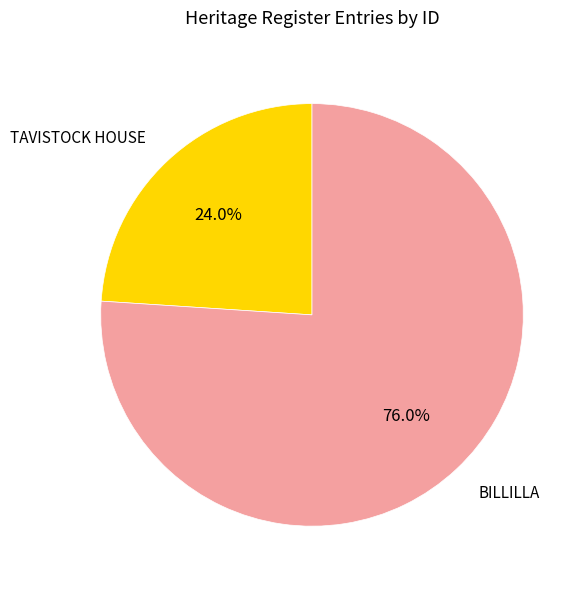

How many segments does this pie chart have?

2